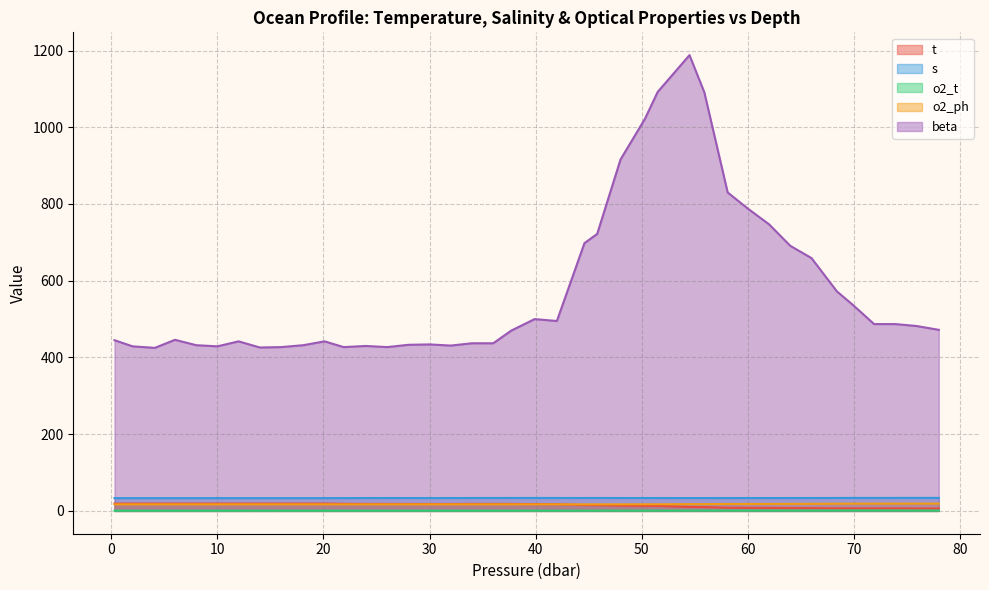

What is the difference between the o2_ph values at 24.0 and 60.0?

1.1